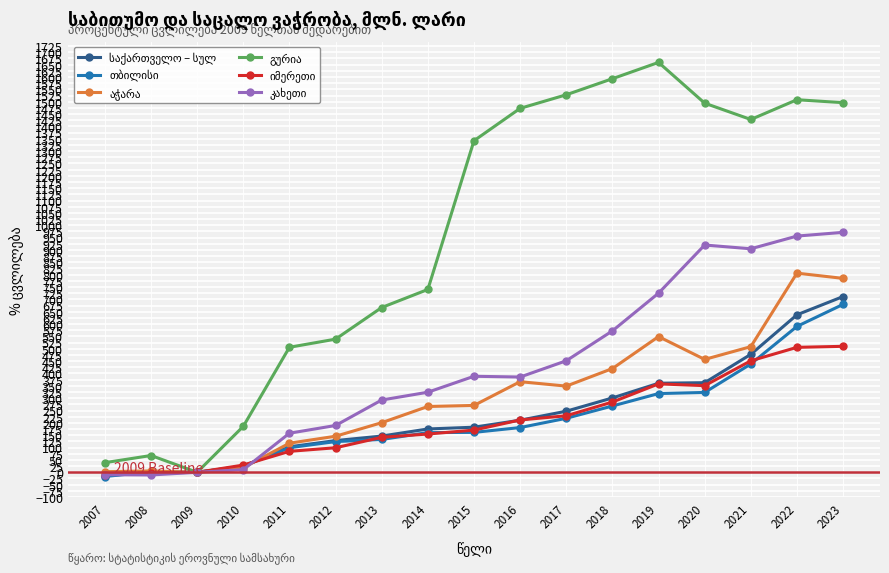

What is the total value across all series at 2018?

3438.8